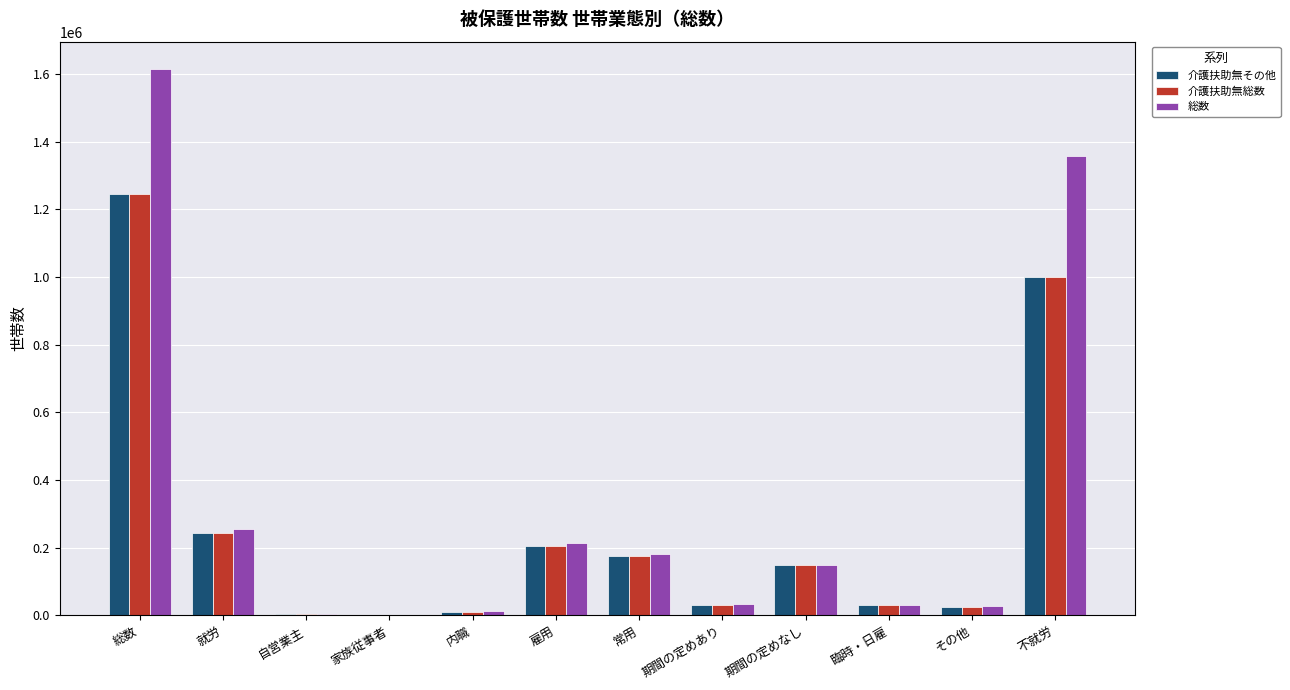

The value of 介護扶助無総数 at 不就労 is 1001282. True or false?

True